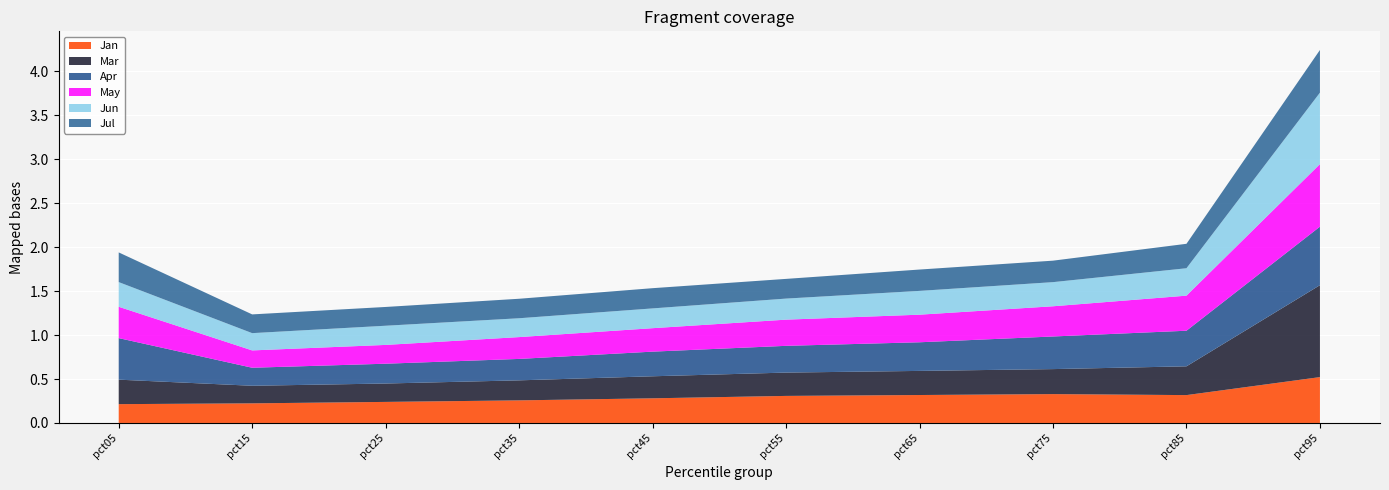

Reading left to right, transcribe all the data shown in this chart.

Jan: pct05=0.2	pct15=0.2	pct25=0.2	pct35=0.3	pct45=0.3	pct55=0.3	pct65=0.3	pct75=0.3	pct85=0.3	pct95=0.5
Mar: pct05=0.3	pct15=0.2	pct25=0.2	pct35=0.2	pct45=0.3	pct55=0.3	pct65=0.3	pct75=0.3	pct85=0.3	pct95=1.0
Apr: pct05=0.5	pct15=0.2	pct25=0.2	pct35=0.2	pct45=0.3	pct55=0.3	pct65=0.3	pct75=0.4	pct85=0.4	pct95=0.7
May: pct05=0.4	pct15=0.2	pct25=0.2	pct35=0.2	pct45=0.3	pct55=0.3	pct65=0.3	pct75=0.3	pct85=0.4	pct95=0.7
Jun: pct05=0.3	pct15=0.2	pct25=0.2	pct35=0.2	pct45=0.2	pct55=0.2	pct65=0.3	pct75=0.3	pct85=0.3	pct95=0.8
Jul: pct05=0.3	pct15=0.2	pct25=0.2	pct35=0.2	pct45=0.2	pct55=0.2	pct65=0.2	pct75=0.2	pct85=0.3	pct95=0.5